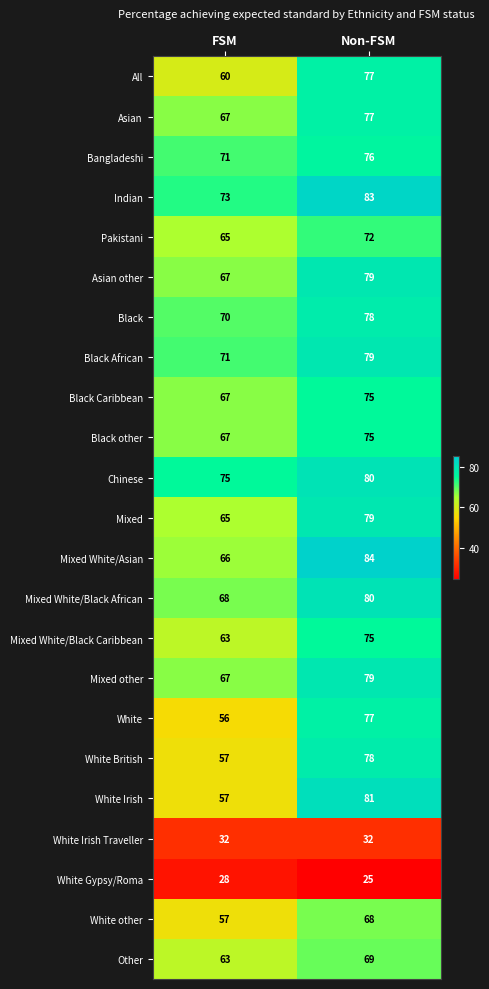

The value of All at Non-FSM is 77. True or false?

True